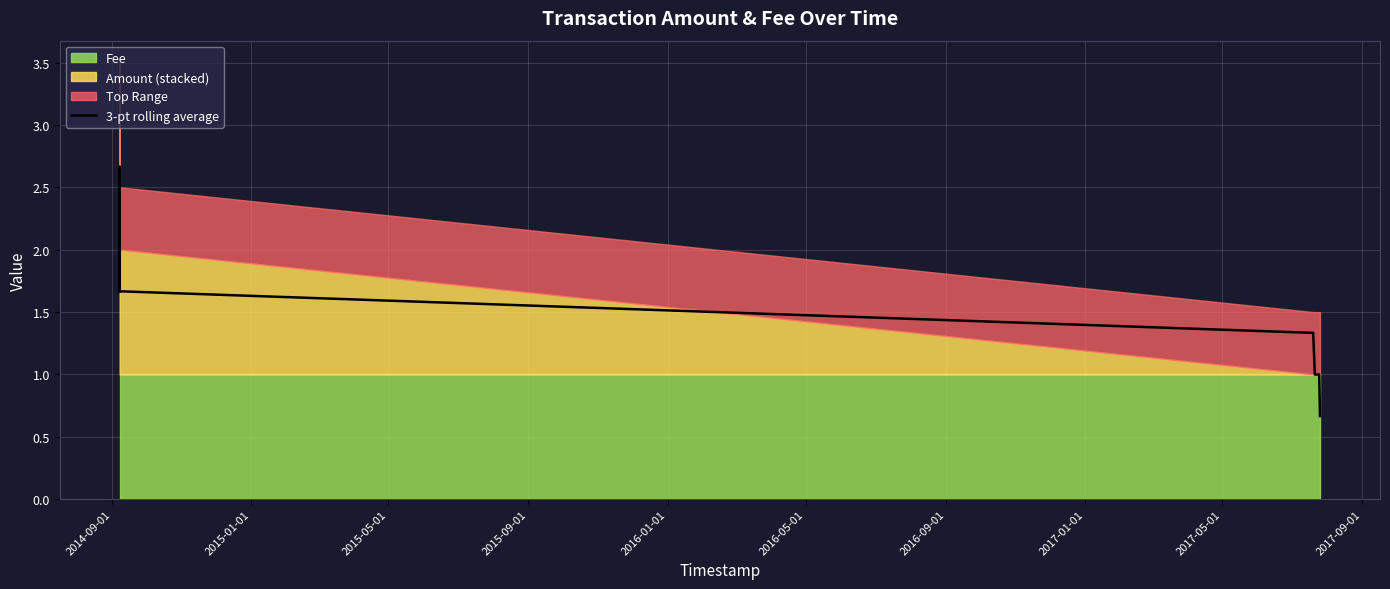

Count the number of values greater than 1.

6